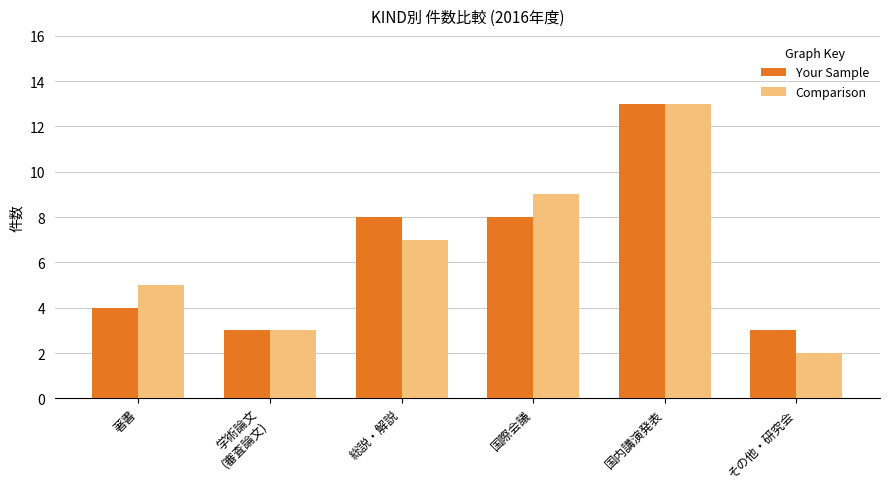

How many data points does each series have?

6